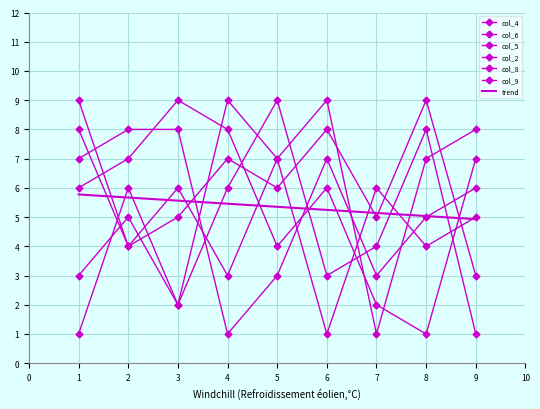

True or false: col_6 and col_5 intersect in this chart.

True